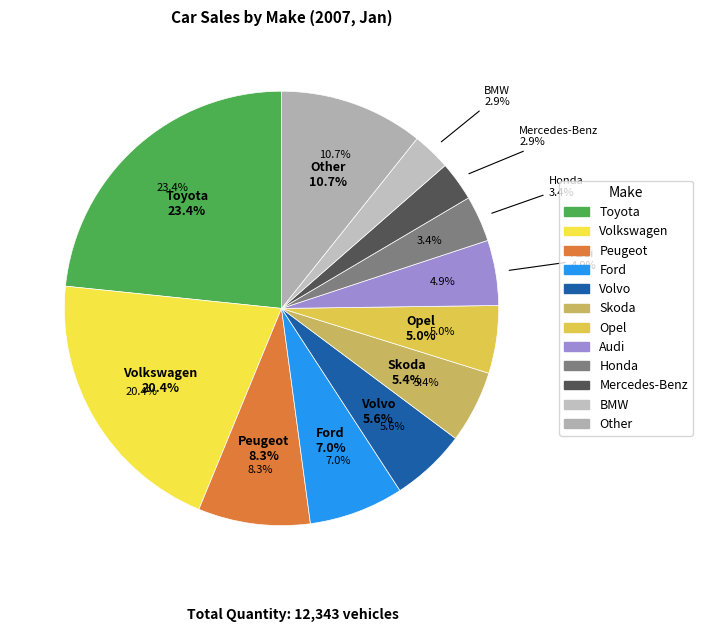

What is the change in value from Opel to Other?

+701